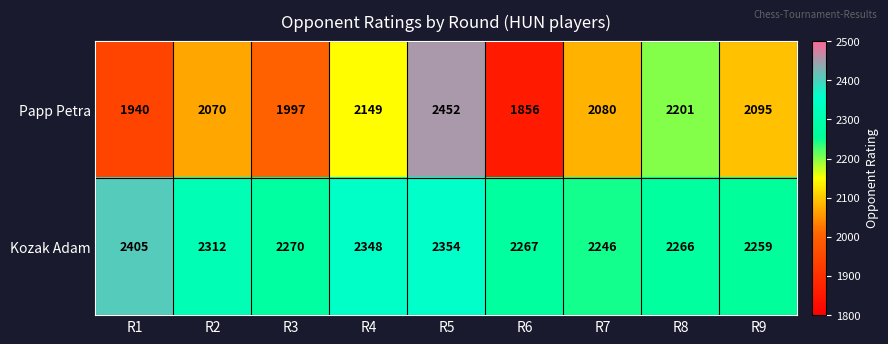

What is the difference between the highest and lowest values at R8?

65